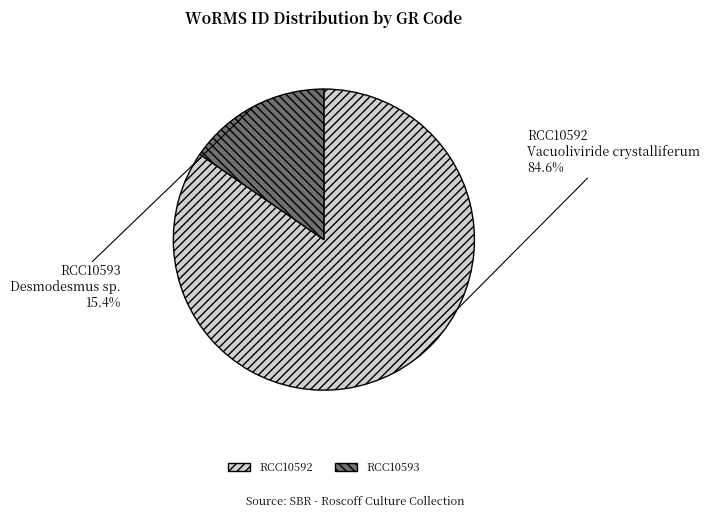

To the nearest percent, what is the combined percentage of RCC10592 and RCC10593?

100%